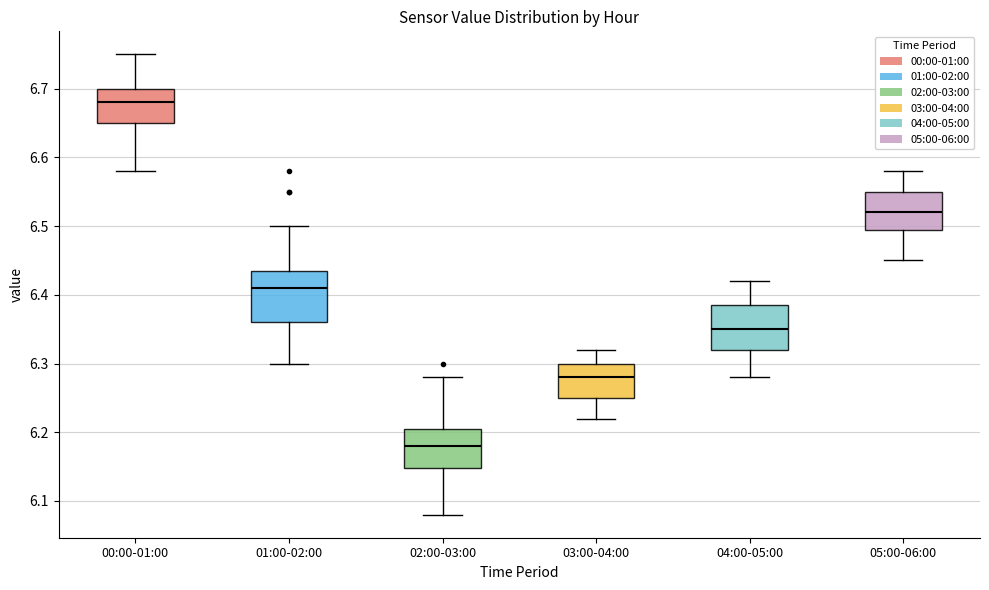

Which box's median line is the lowest?

02:00-03:00